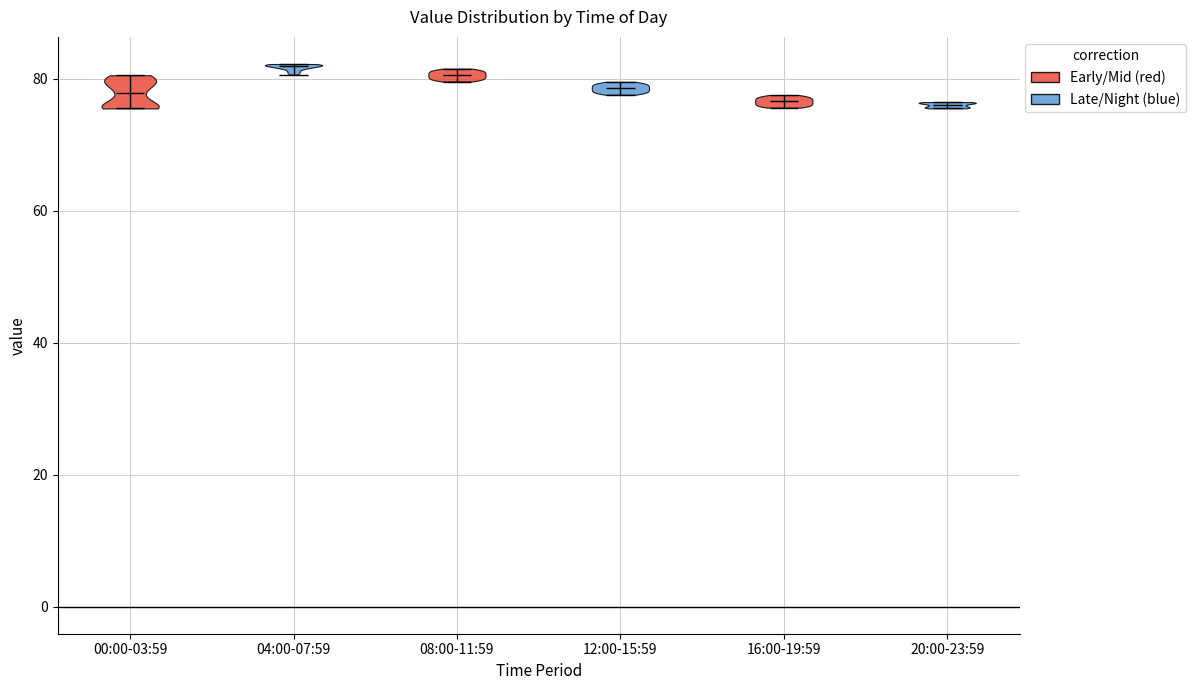

Reading left to right, read every violin against the y-axis: where its median line is, and the lowest and highest points it reaches. The values are not printed on the chart, so give them approximately, as read against the axis.

00:00-03:59: median line 78, lowest point 76, highest point 80
04:00-07:59: median line 82, lowest point 80, highest point 82
08:00-11:59: median line 80, lowest point 80, highest point 82
12:00-15:59: median line 78, lowest point 78, highest point 80
16:00-19:59: median line 76, lowest point 76, highest point 78
20:00-23:59: median line 76, lowest point 76, highest point 76